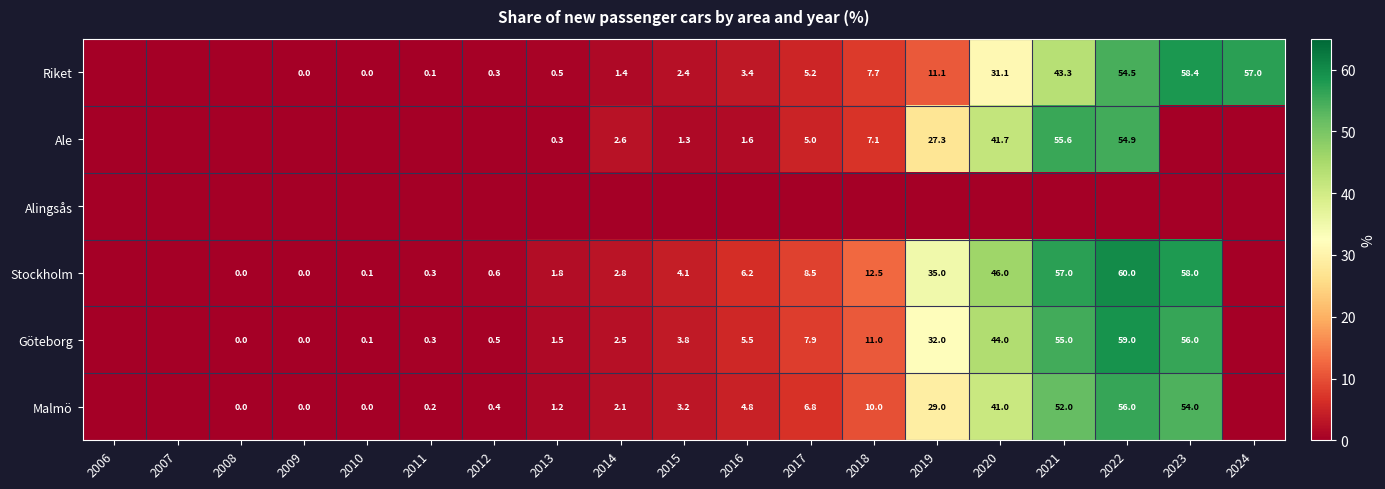

True or false: Ale has a value of 0.6 at 2015.

False